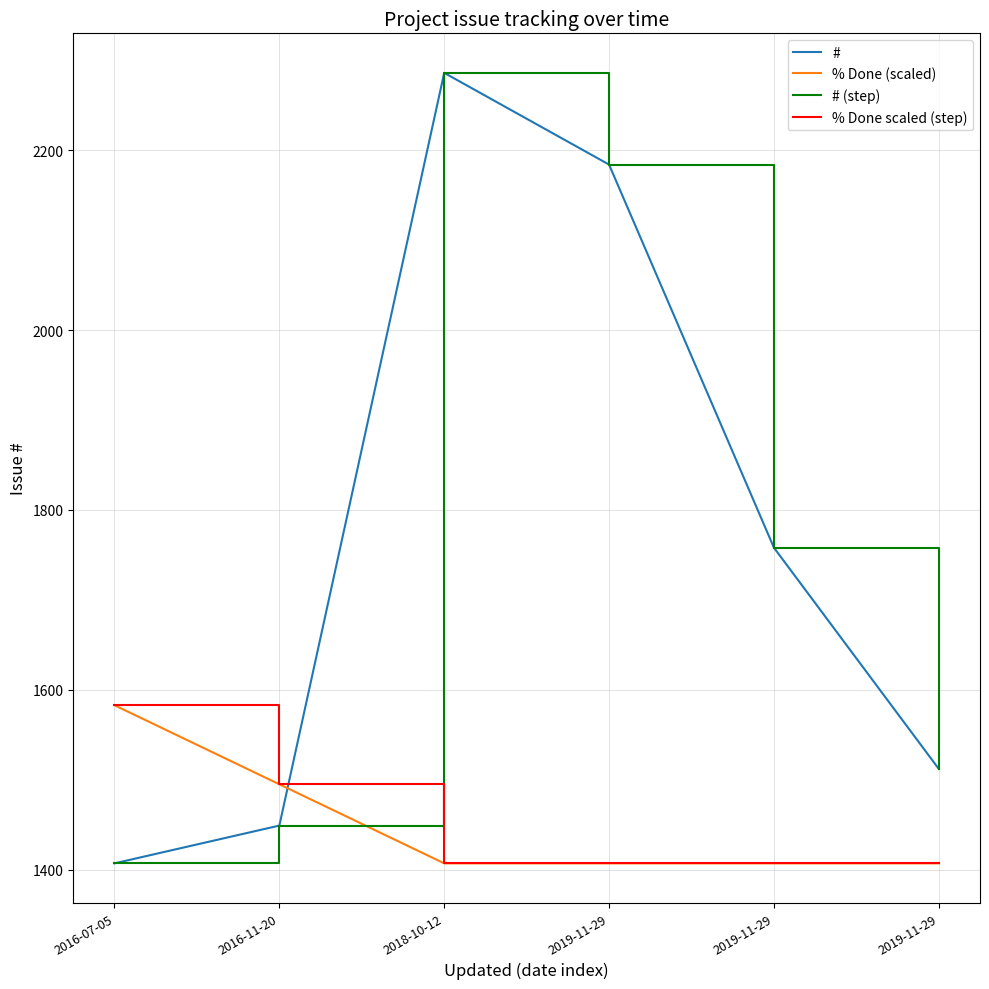

Reading left to right, what are all the values shown in this chart?

#: 1407.0	1449.0	2286.0	2184.0	1758.0	1512.0
% Done (scaled): 1582.8	1494.9	1407.0	1407.0	1407.0	1407.0
# (step): 1407.0	1449.0	2286.0	2184.0	1758.0	1512.0
% Done scaled (step): 1582.8	1494.9	1407.0	1407.0	1407.0	1407.0